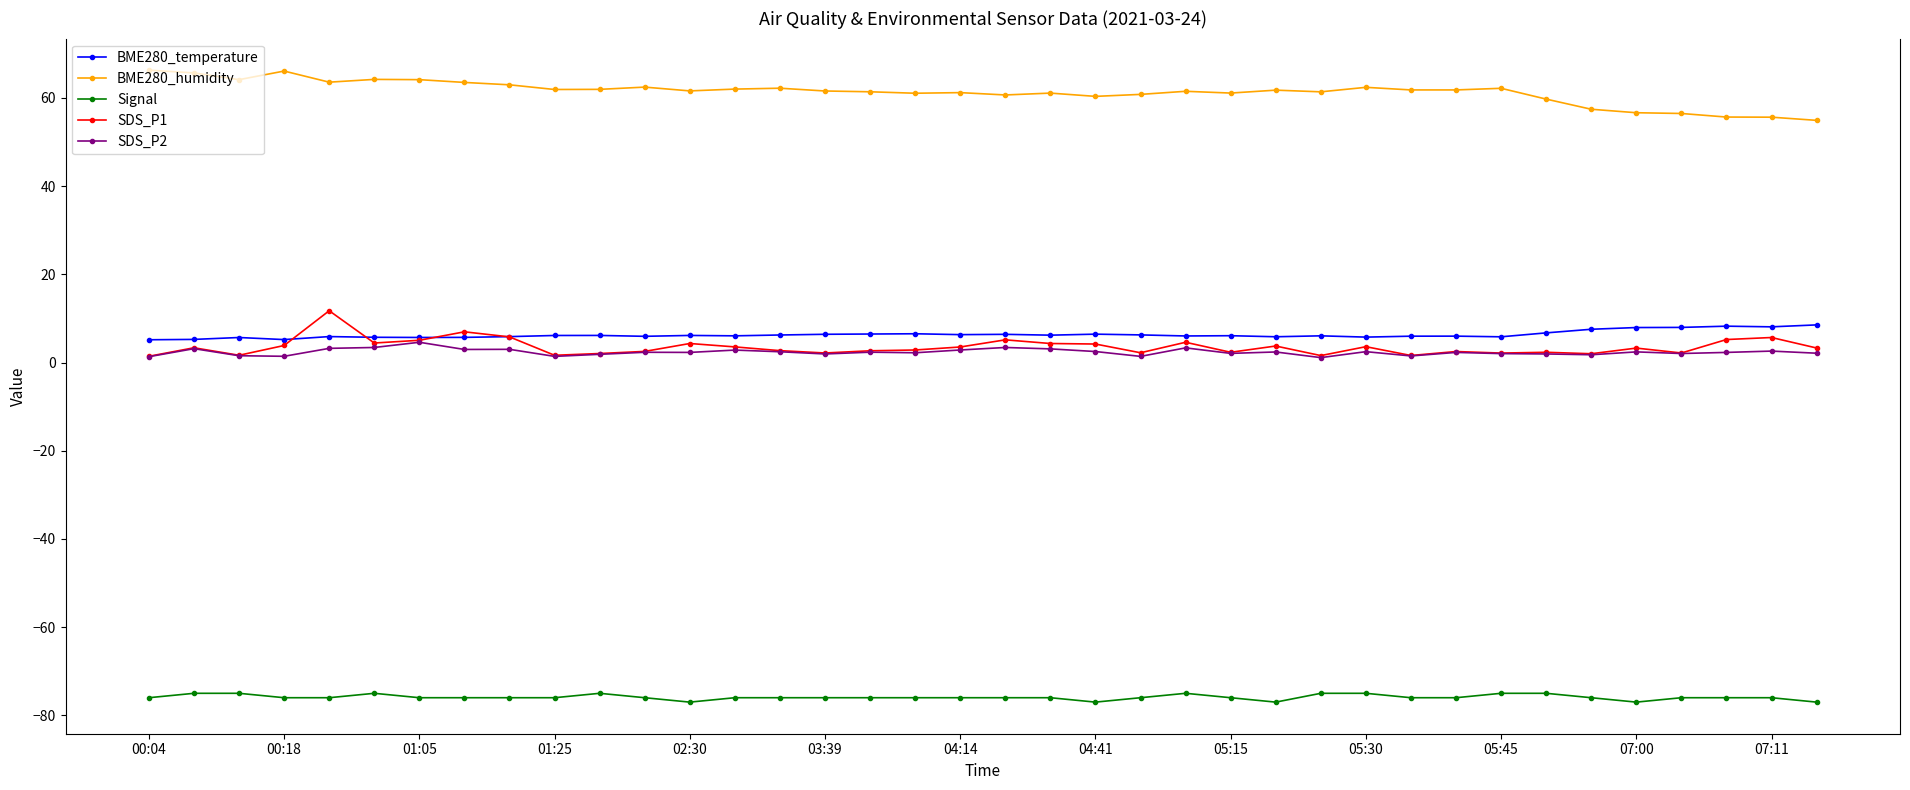

Which series has the largest total across all categories?

BME280_humidity